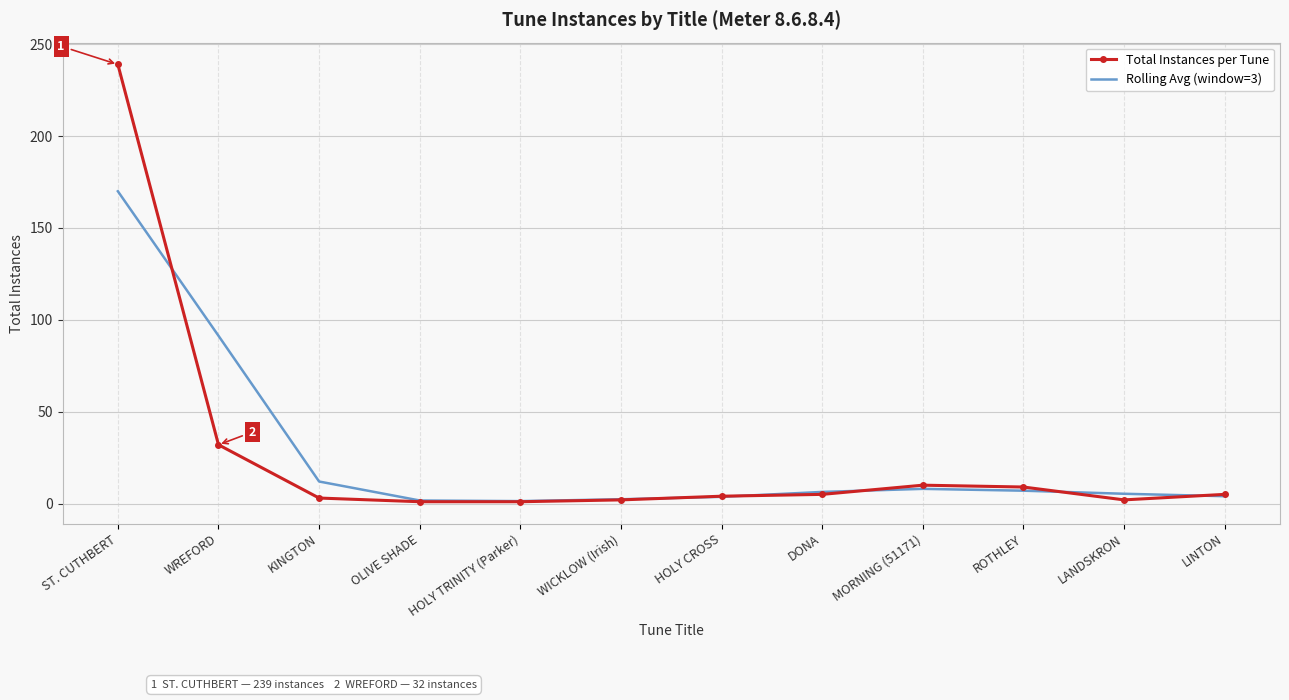

What is the difference between the second highest and second lowest values in the Total Instances per Tune series?

31.0